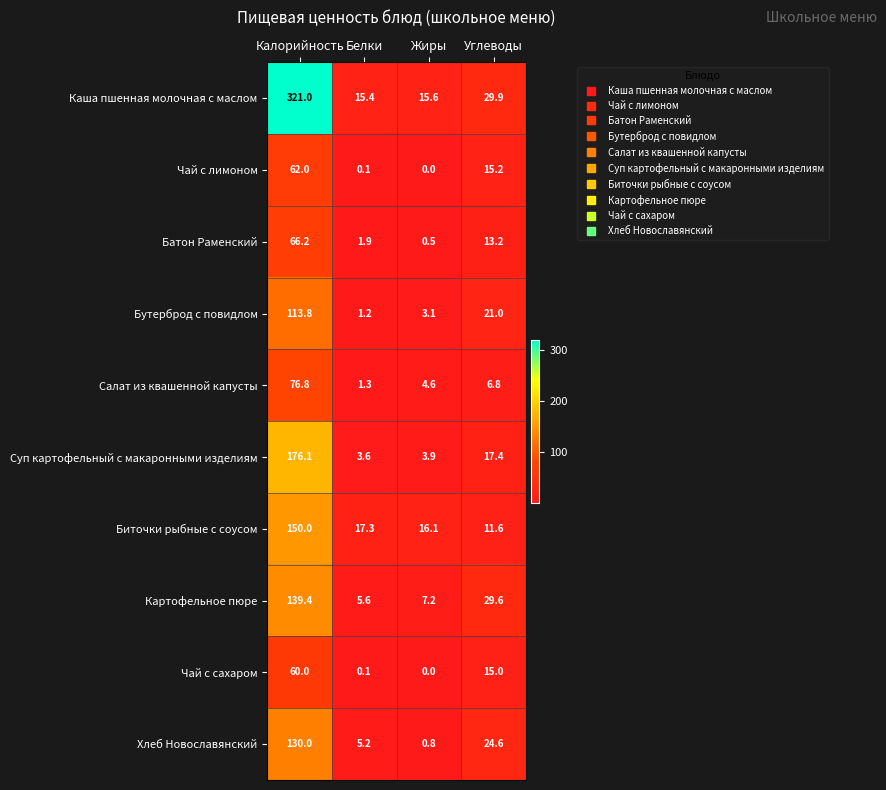

At which label does Чай с сахаром first exceed 15?

Калорийность